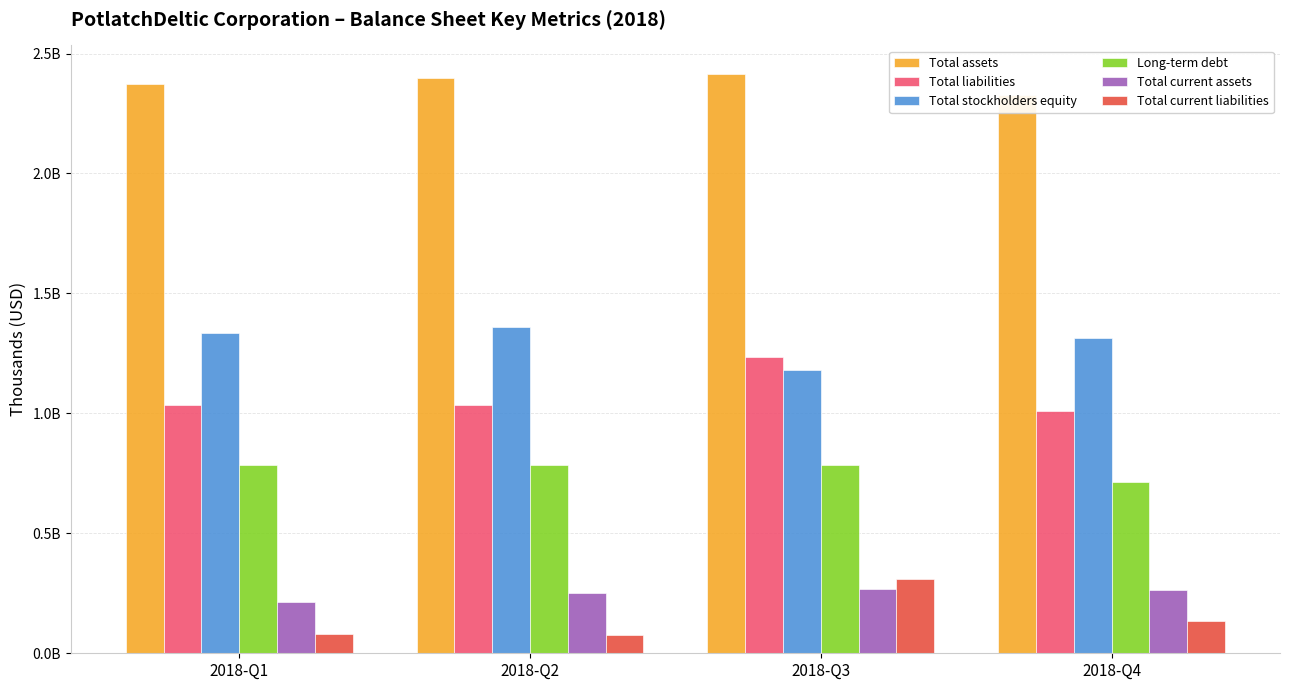

What is the sum of the Total liabilities values at 2018-Q4 and 2018-Q1?

2047984